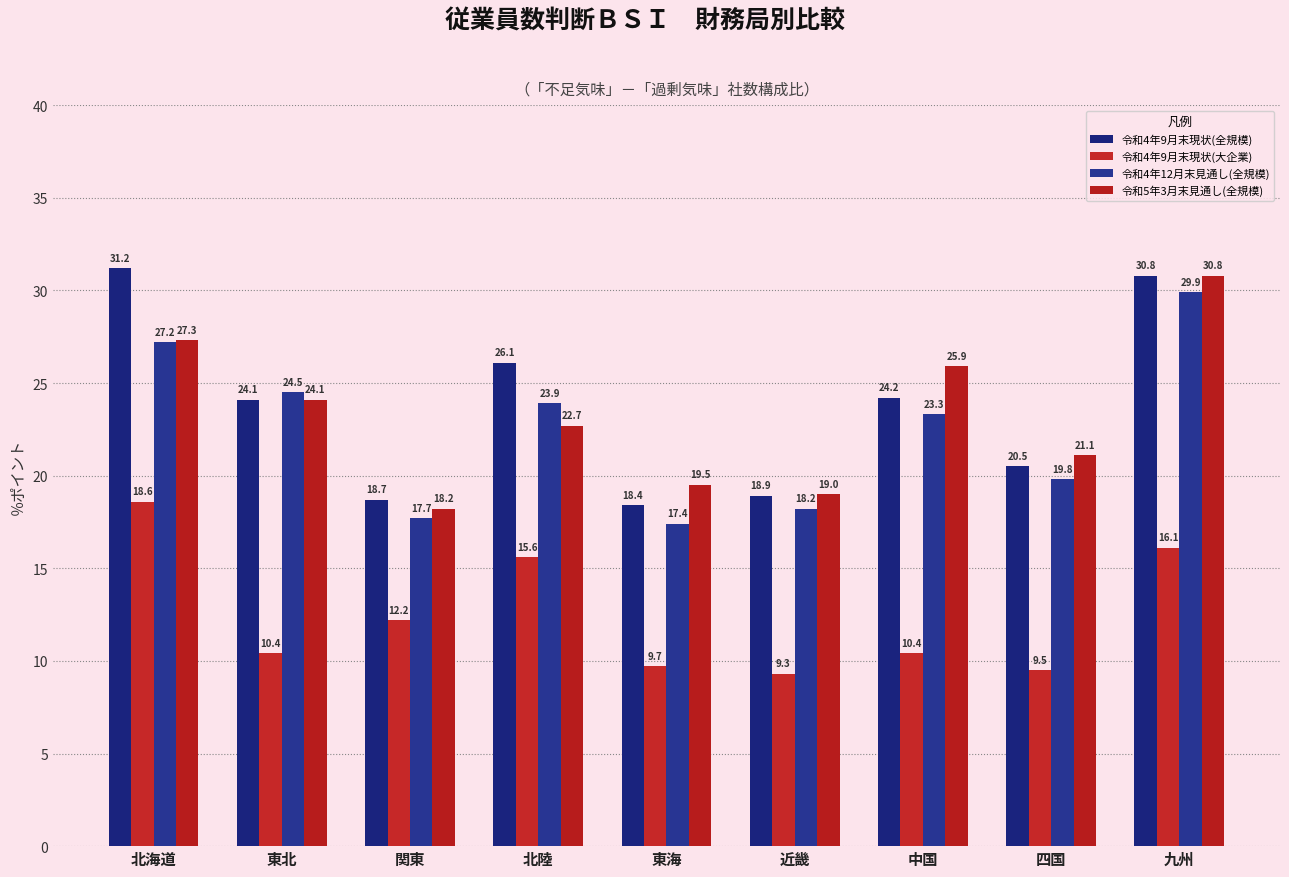

At 北陸, list the series in order from smallest to largest.

令和4年9月末現状(大企業), 令和5年3月末見通し(全規模), 令和4年12月末見通し(全規模), 令和4年9月末現状(全規模)